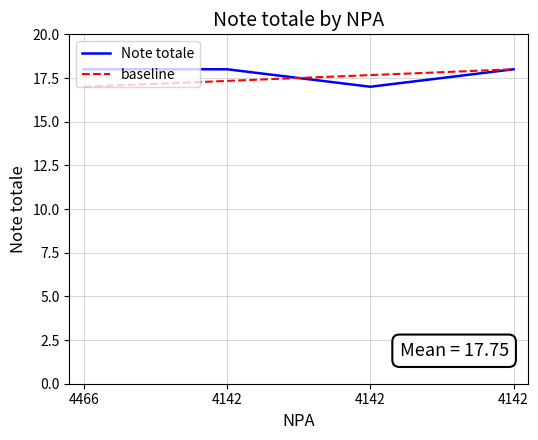

How many categories are shown in the chart?

4